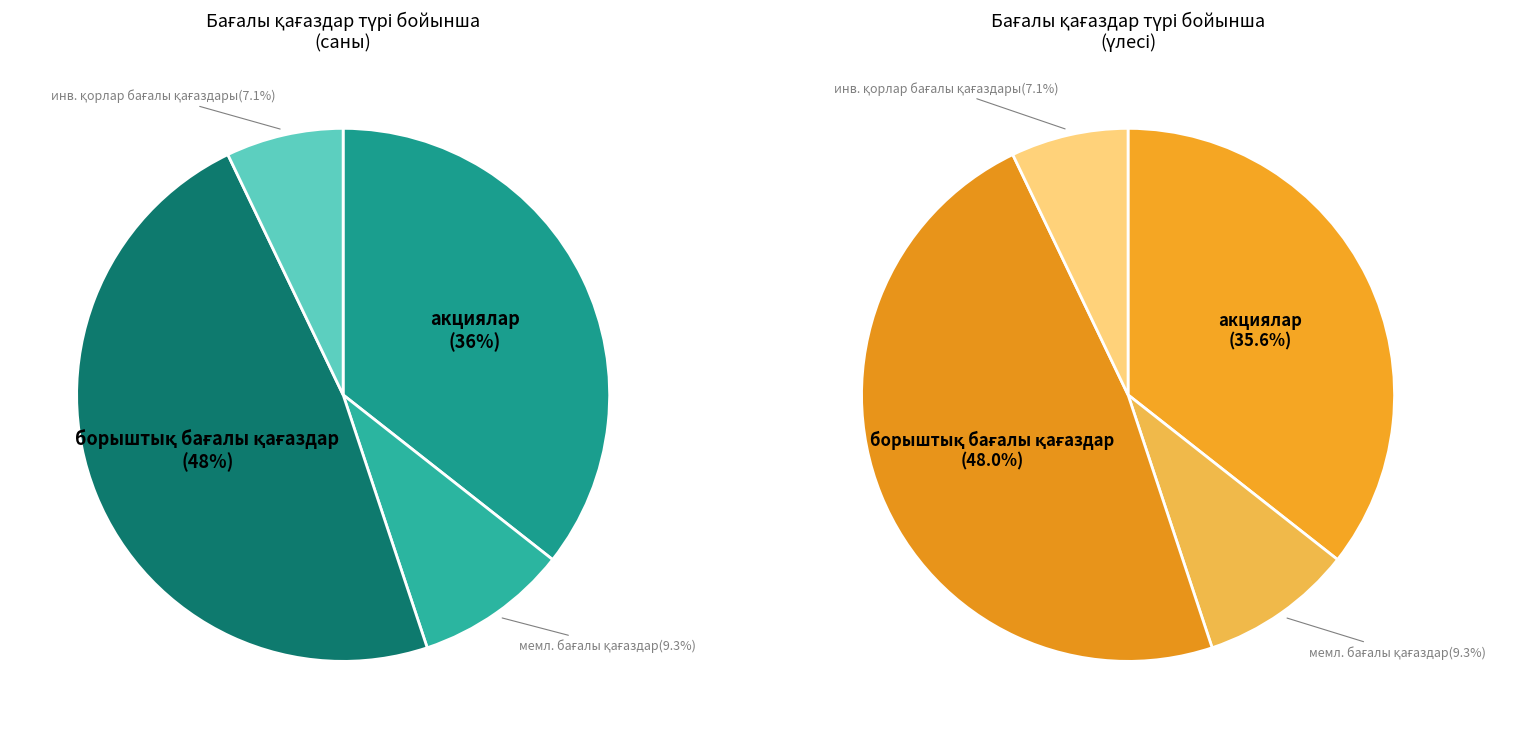

The инвестициялық қорлардың бағалы қағаздары slice represents 13% of the pie. True or false?

False